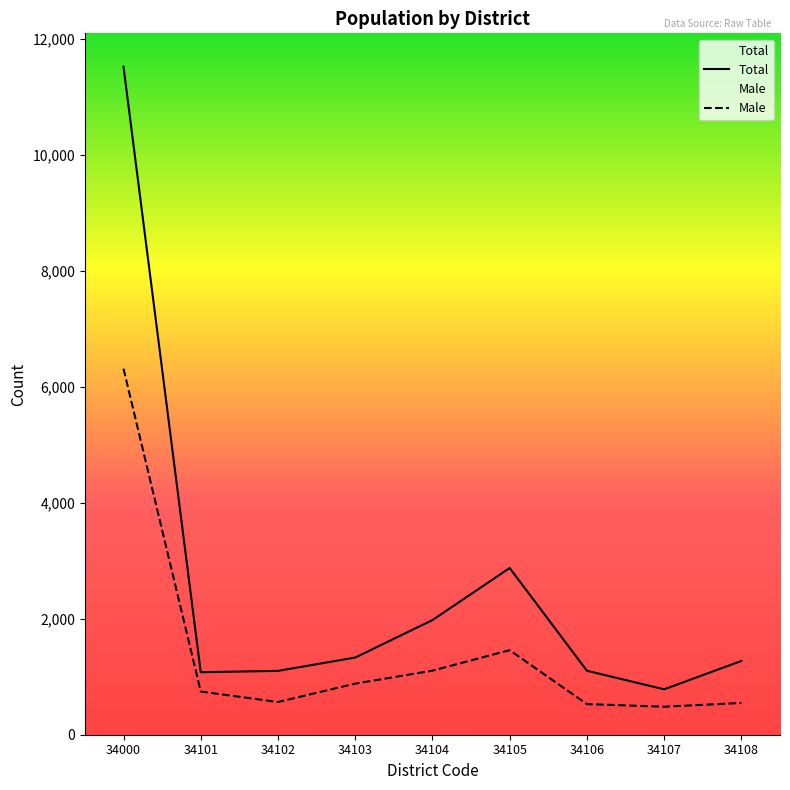

Rank the series by their average value, from highest to lowest.

Total, Male